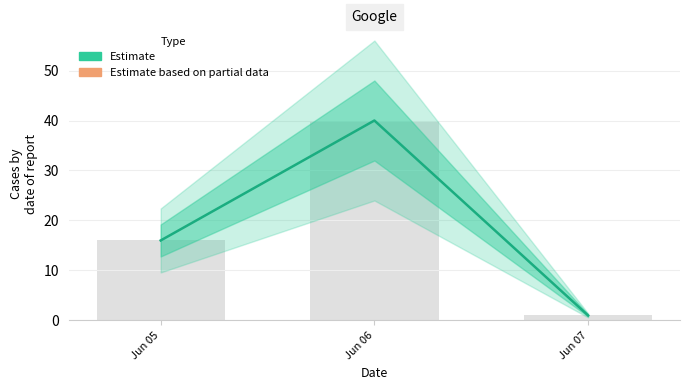

How many values are between 1 and 40?

3